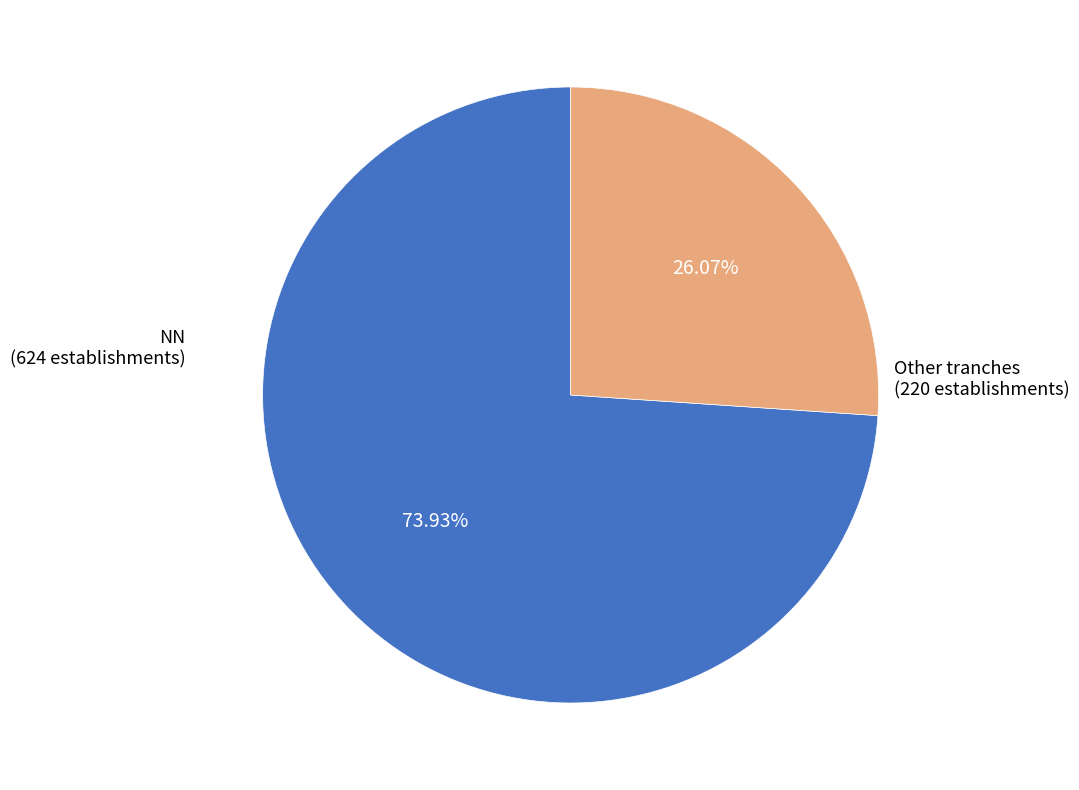

Does any single category account for the majority?

Yes